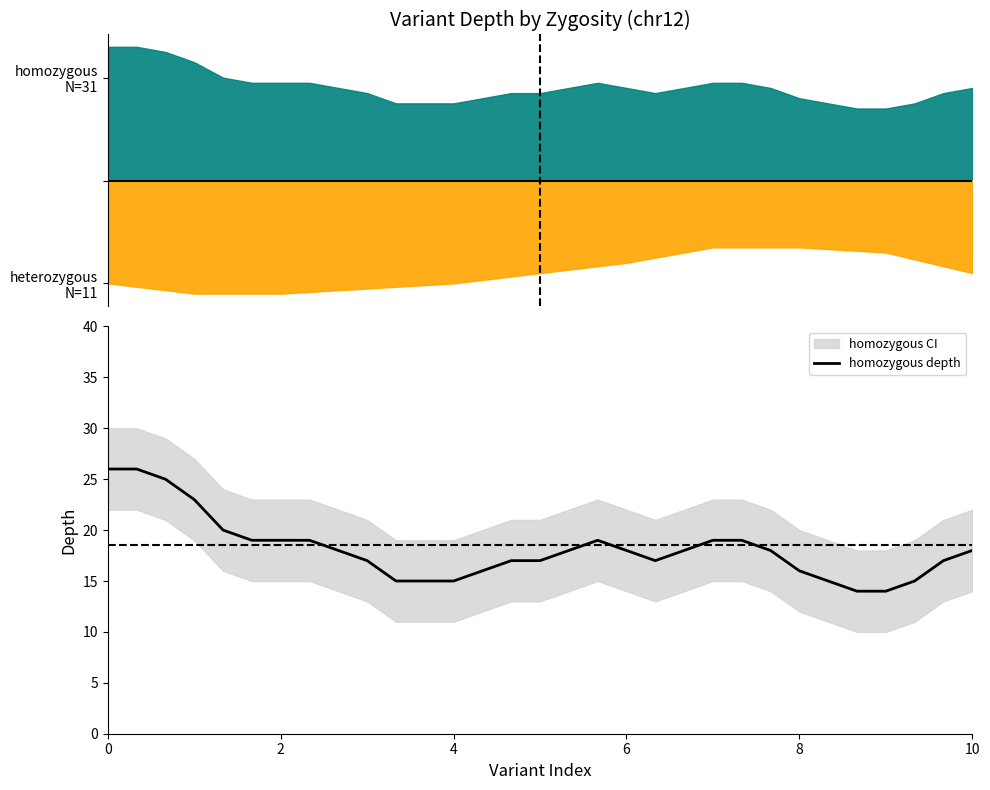

The value of homozygous depth at 6 is 6. True or false?

False